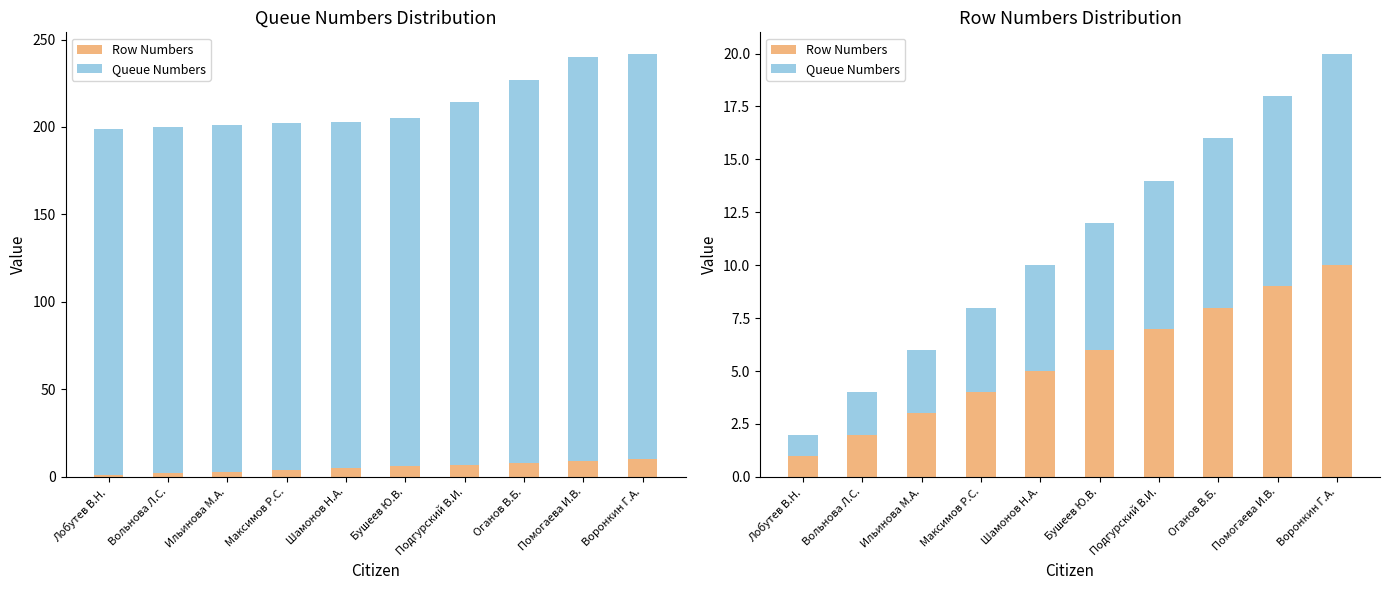

What is the difference between the Queue Numbers values at Лобутев В.Н. and Вольнова Л.С.?

1